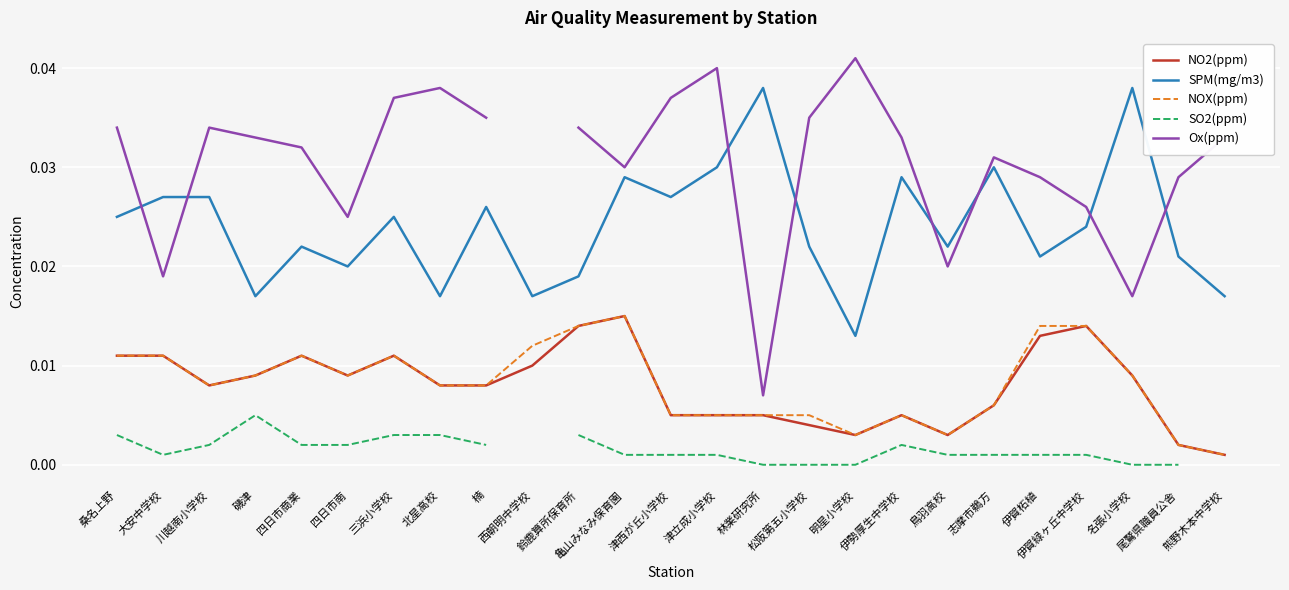

True or false: NOX(ppm) and SO2(ppm) cross at least once.

False